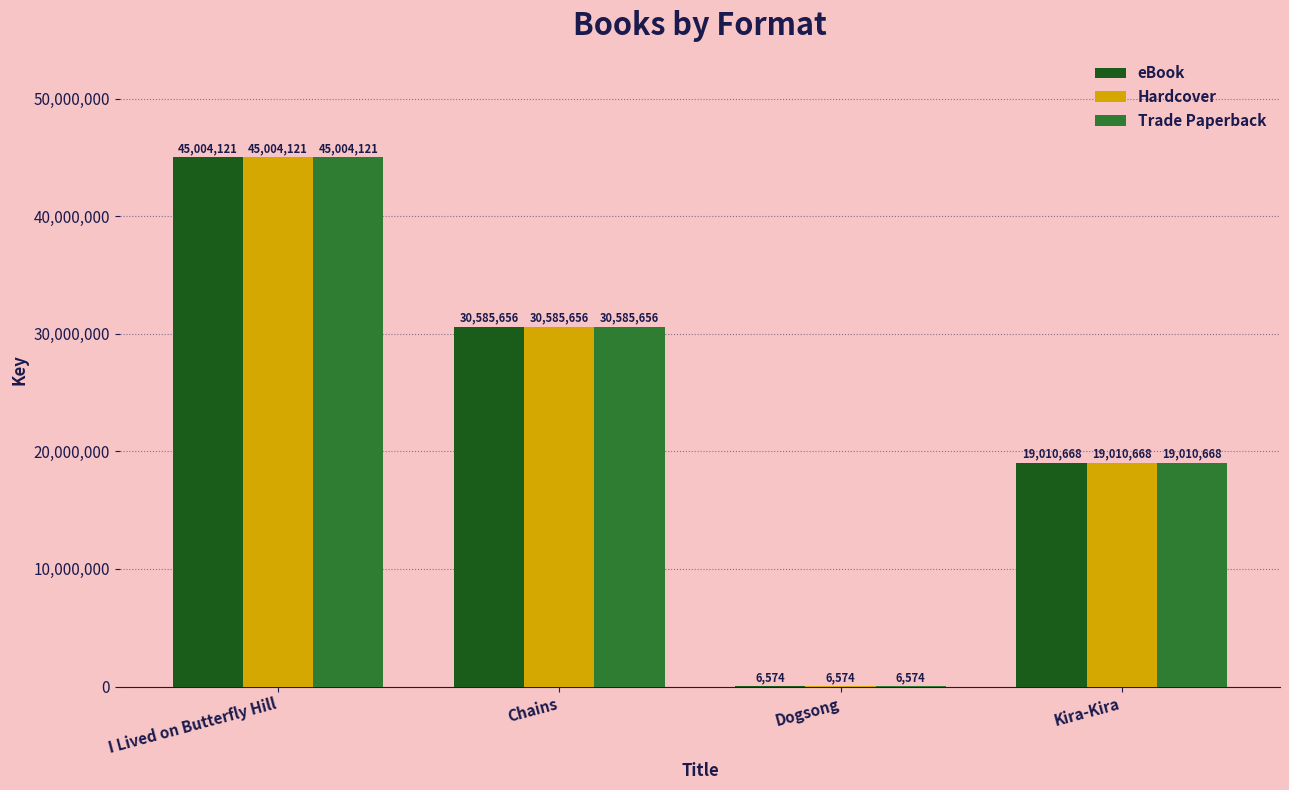

What is the sum of all eBook values?

94607019